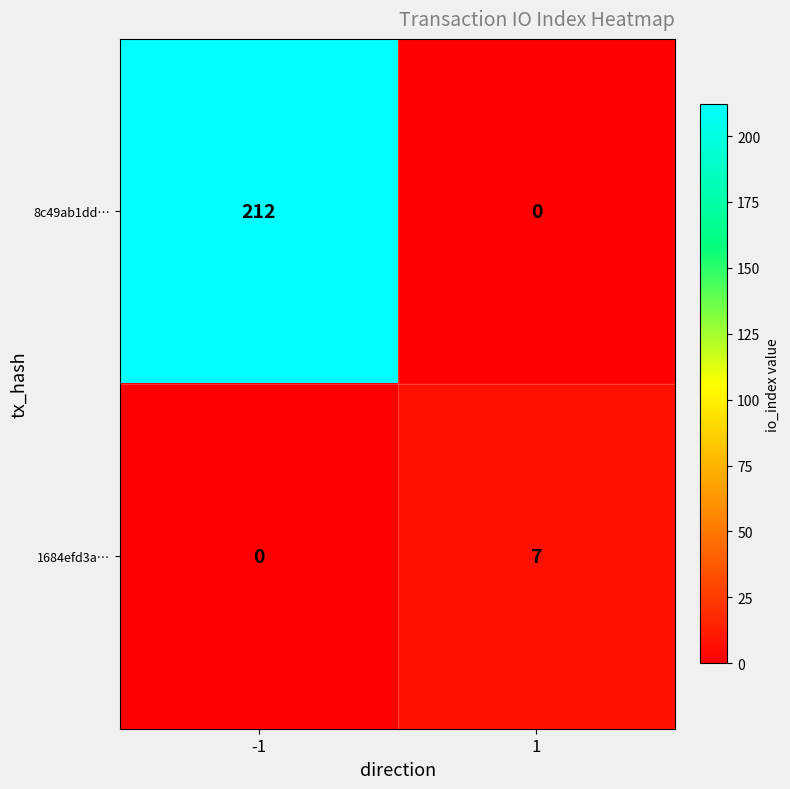

Which series has the widest spread of values?

8c49ab1dd…